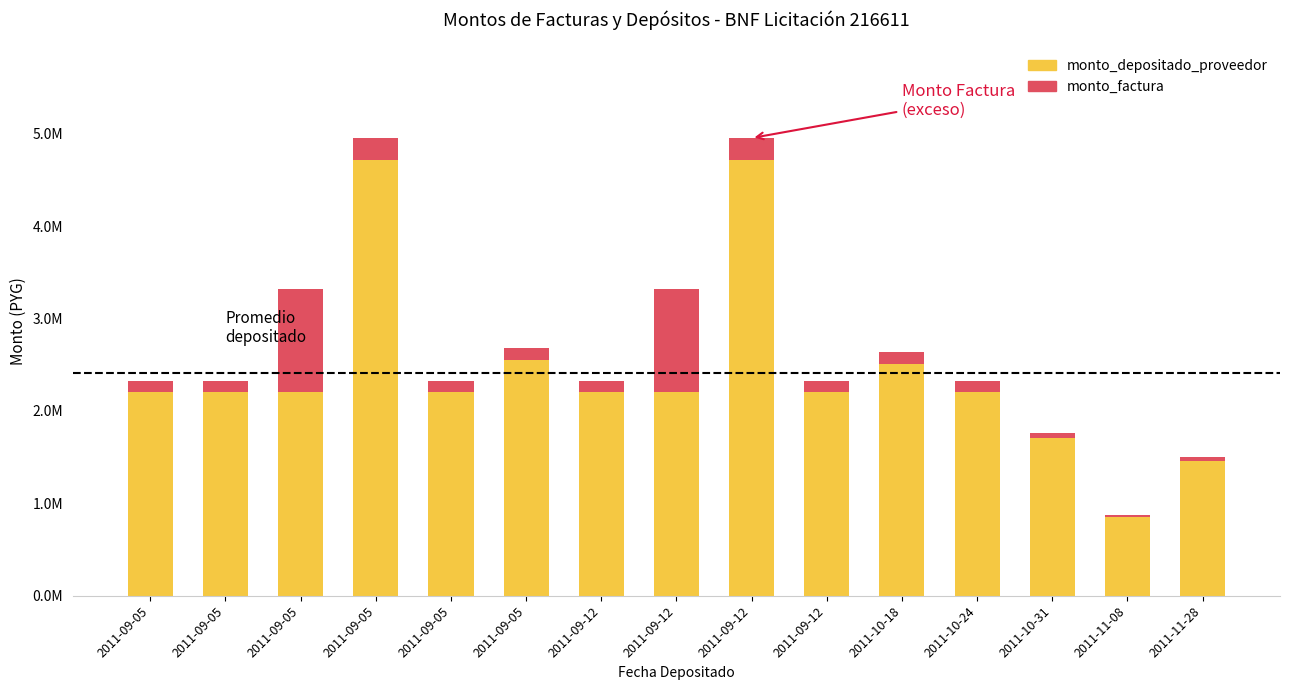

What are all the series names shown in the legend?

monto_depositado_proveedor, monto_factura